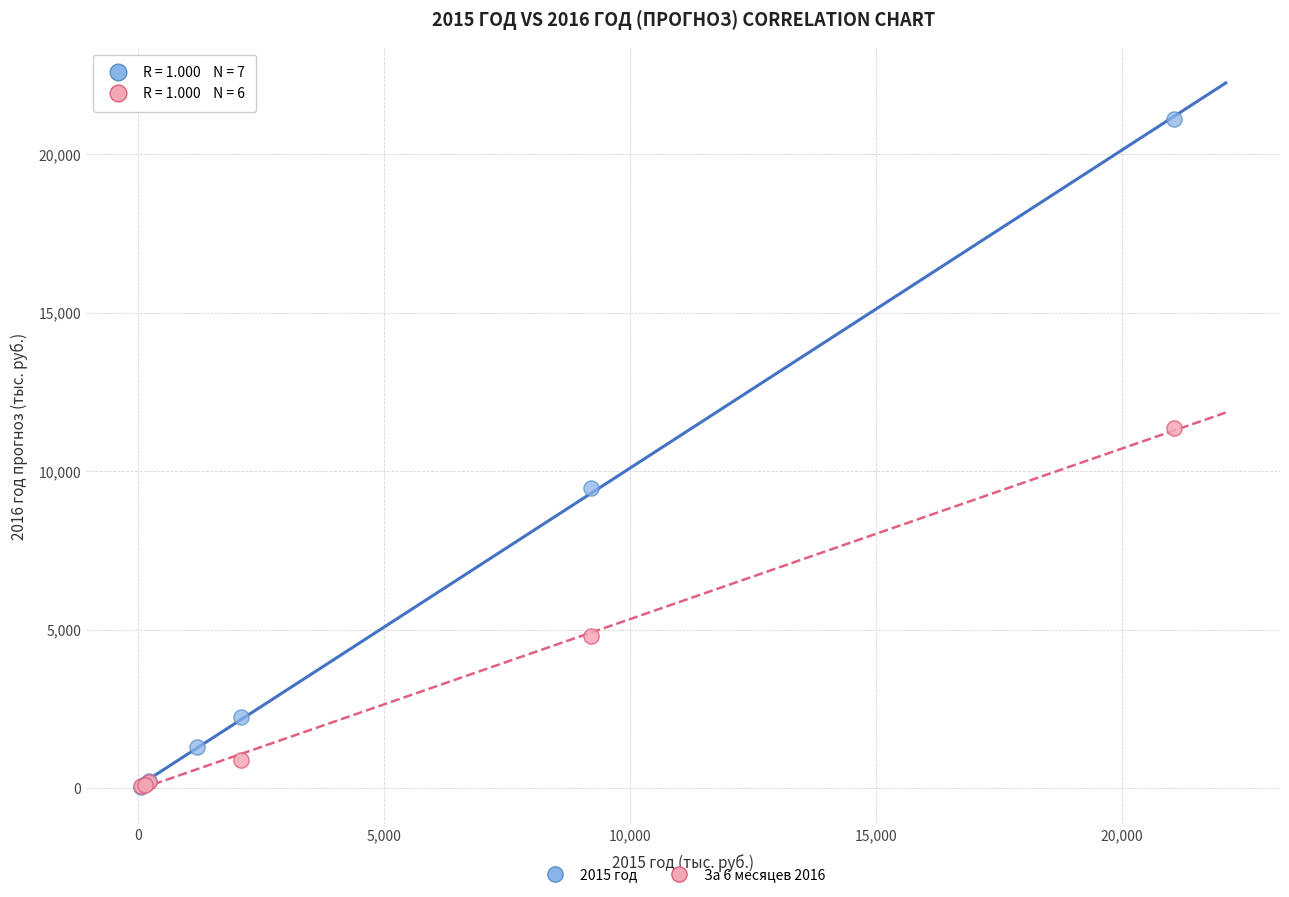

Which series has the widest spread of Y values?

2015 год